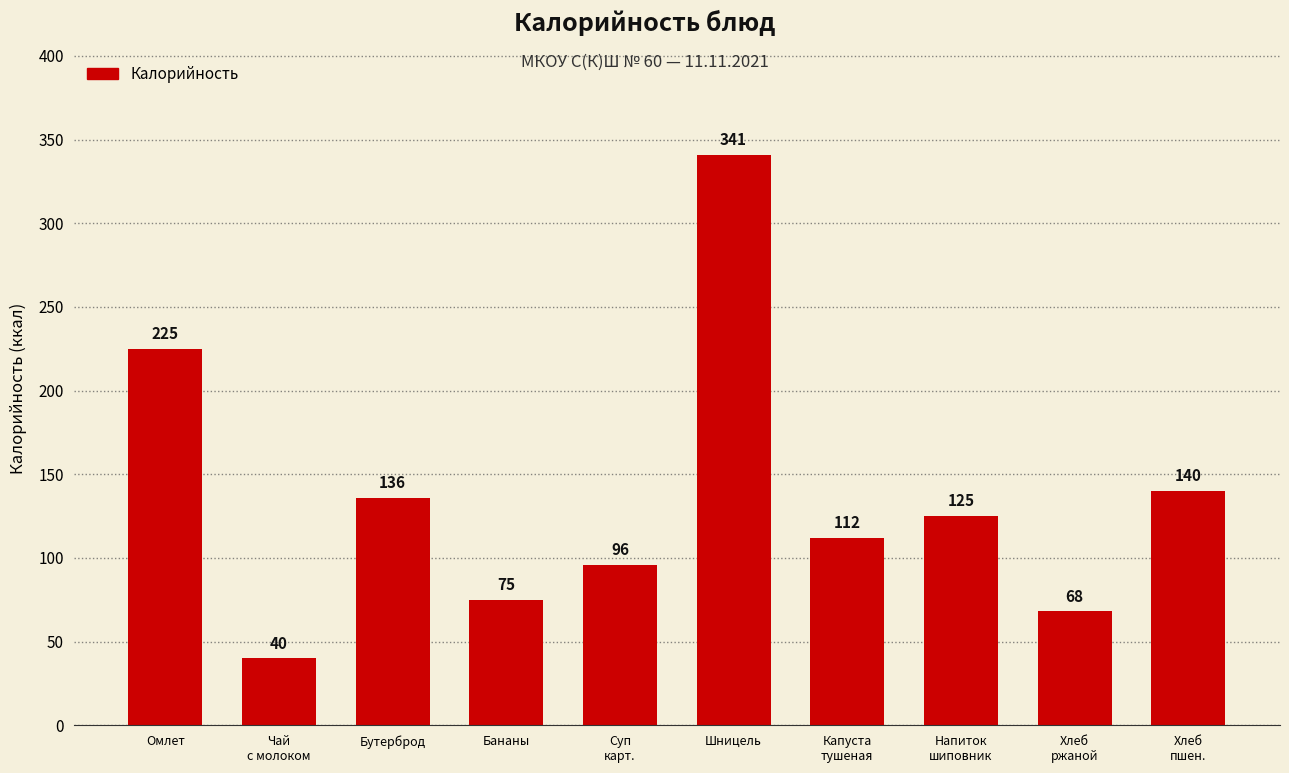

List the labels in order of value, smallest first.

Чай
с молоком, Хлеб
ржаной, Бананы, Суп
карт., Капуста
тушеная, Напиток
шиповник, Бутерброд, Хлеб
пшен., Омлет, Шницель